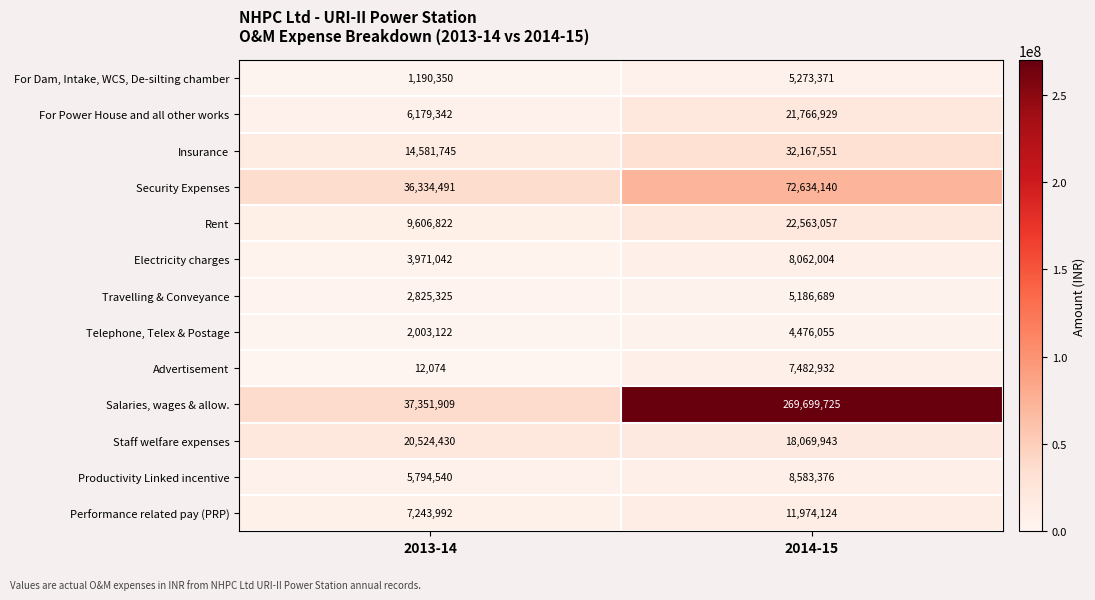

At how many categories does at least one series exceed 63324950?

1